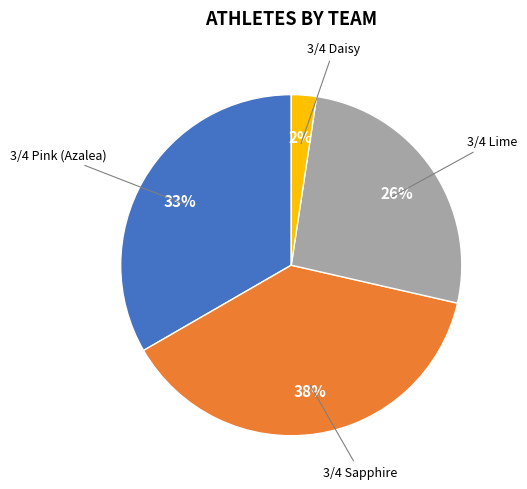

To the nearest percent, what is the average slice percentage?

25%